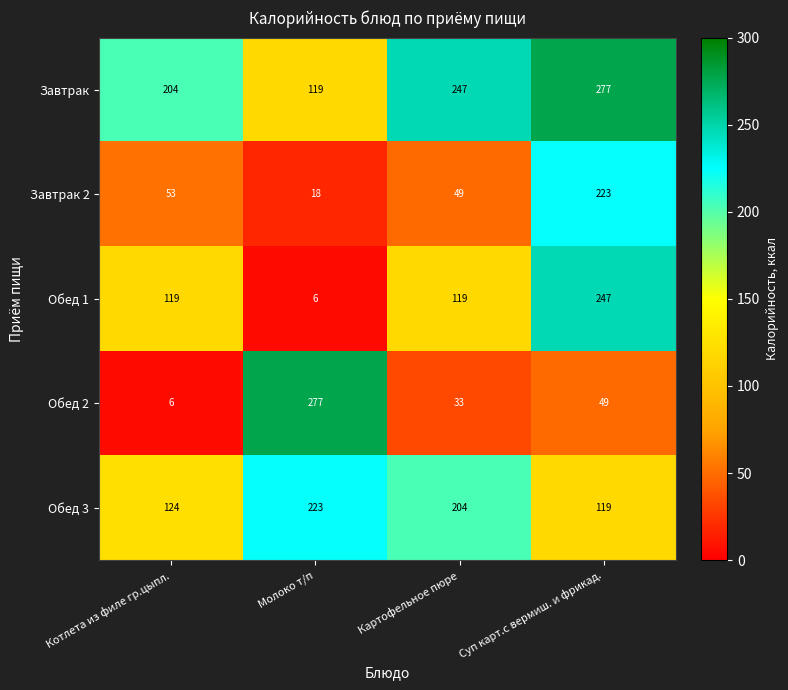

The value of Обед 2 at Картофельное пюре is 10. True or false?

False